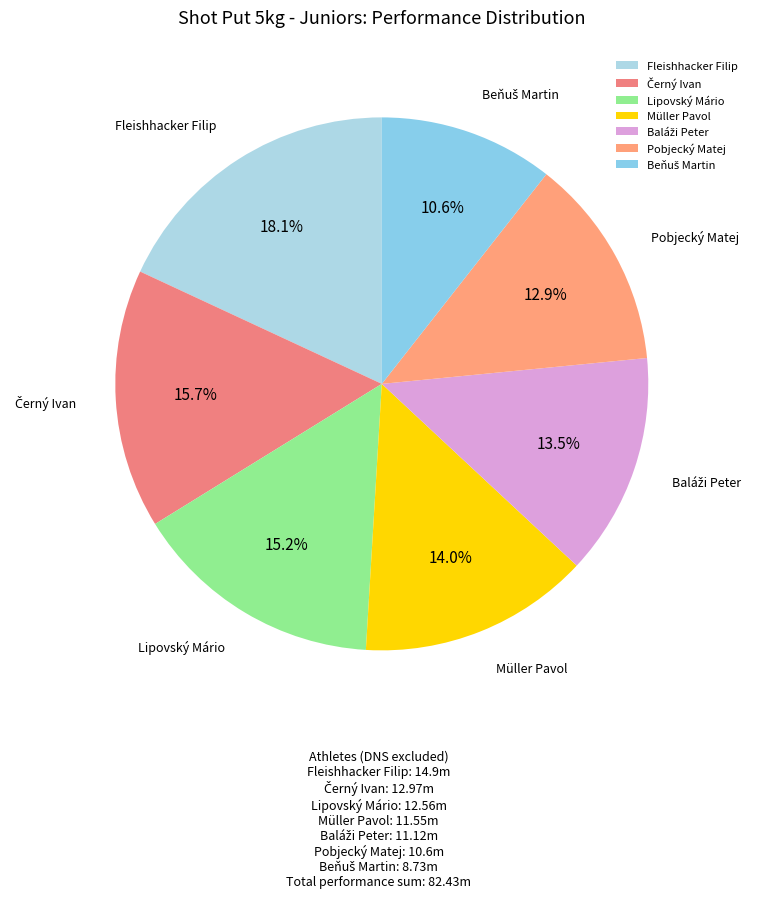

To the nearest percent, what is the combined percentage of Lipovský Mário and Fleishhacker Filip?

33%